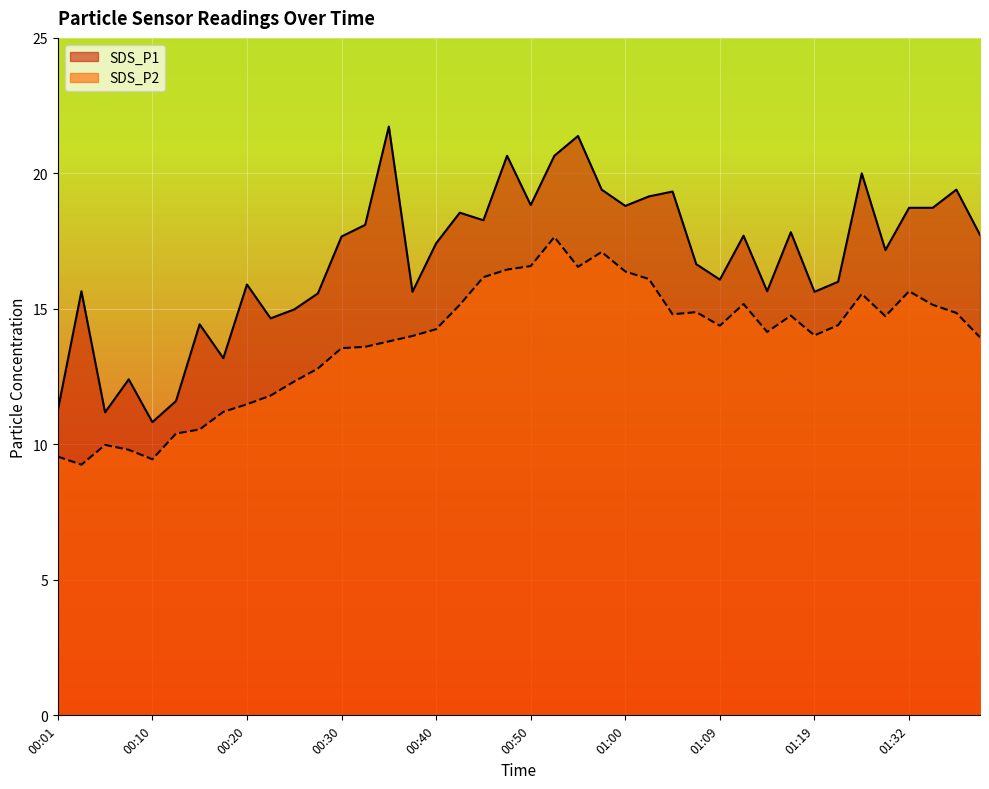

Reading left to right, what are all the values shown in this chart?

SDS_P1: 00:01=11.2	00:03=15.7	00:05=11.2	00:08=12.4	00:10=10.8	00:13=11.6	00:15=14.4	00:18=13.2	00:20=15.9	00:23=14.7	00:25=15.0	00:28=15.6	00:30=17.7	00:32=18.1	00:35=21.7	00:37=15.6	00:40=17.4	00:42=18.6	00:45=18.3	00:47=20.6	00:50=18.8	00:52=20.6	00:55=21.4	00:57=19.4	01:00=18.8	01:02=19.1	01:05=19.3	01:07=16.6	01:09=16.1	01:12=17.7	01:14=15.7	01:17=17.8	01:19=15.6	01:22=16.0	01:24=20.0	01:27=17.2	01:32=18.7	01:35=18.7	01:37=19.4	01:40=17.7
SDS_P2: 00:01=9.6	00:03=9.2	00:05=10.0	00:08=9.8	00:10=9.4	00:13=10.4	00:15=10.6	00:18=11.2	00:20=11.5	00:23=11.8	00:25=12.3	00:28=12.8	00:30=13.6	00:32=13.6	00:35=13.8	00:37=14.0	00:40=14.2	00:42=15.2	00:45=16.2	00:47=16.4	00:50=16.6	00:52=17.6	00:55=16.6	00:57=17.1	01:00=16.4	01:02=16.1	01:05=14.8	01:07=14.9	01:09=14.4	01:12=15.2	01:14=14.2	01:17=14.8	01:19=14.0	01:22=14.4	01:24=15.6	01:27=14.7	01:32=15.7	01:35=15.2	01:37=14.8	01:40=13.9